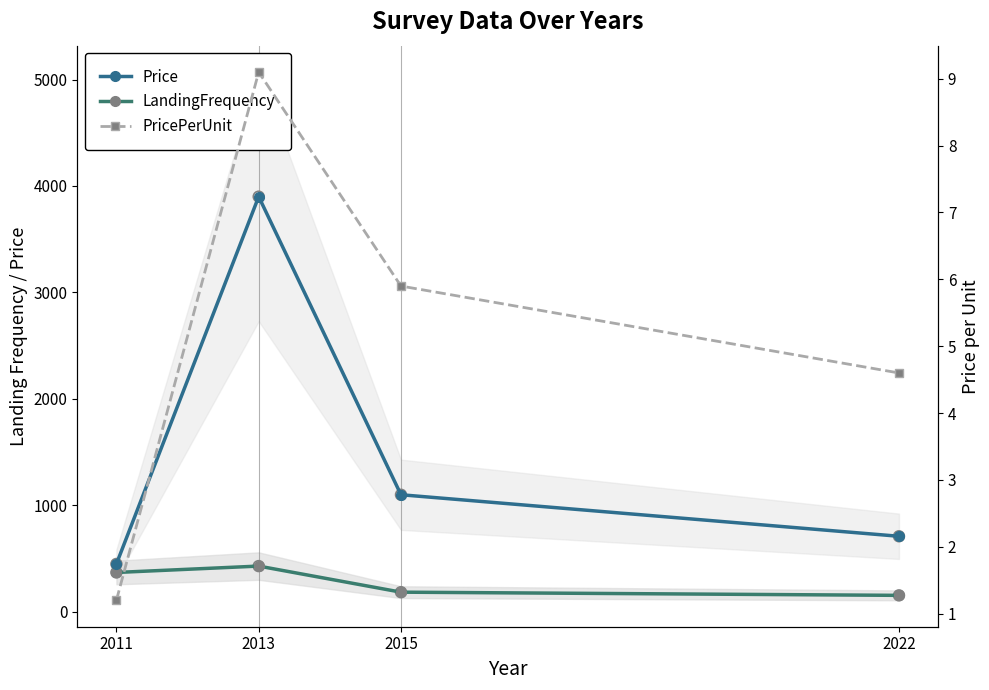

Which series contains the lowest Y value?

PricePerUnit